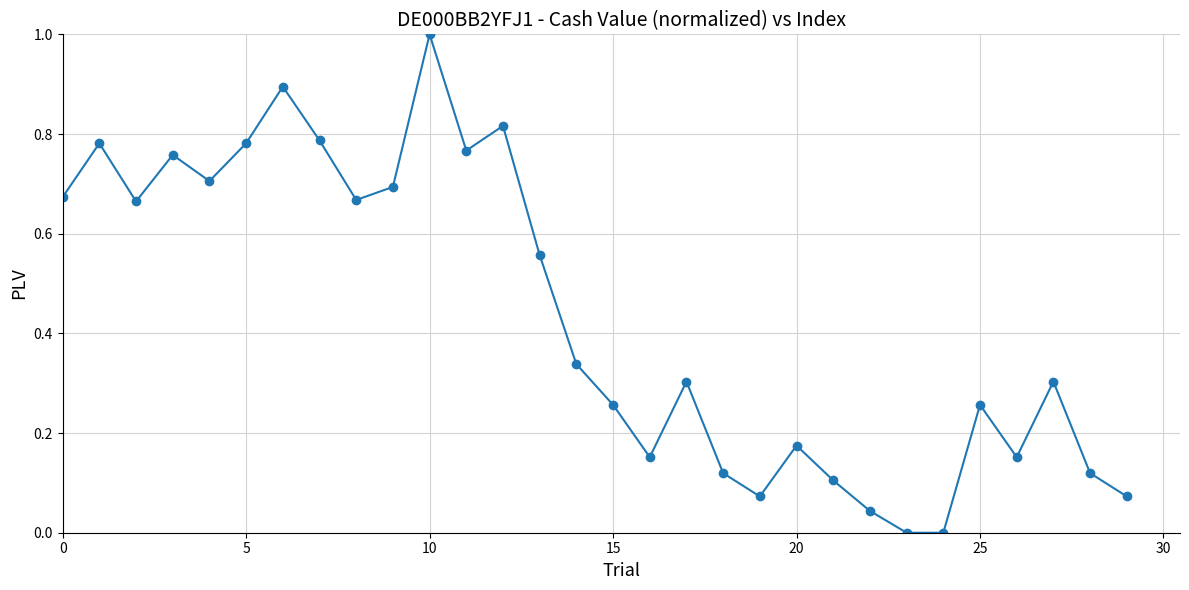

How many series are shown in this chart?

1